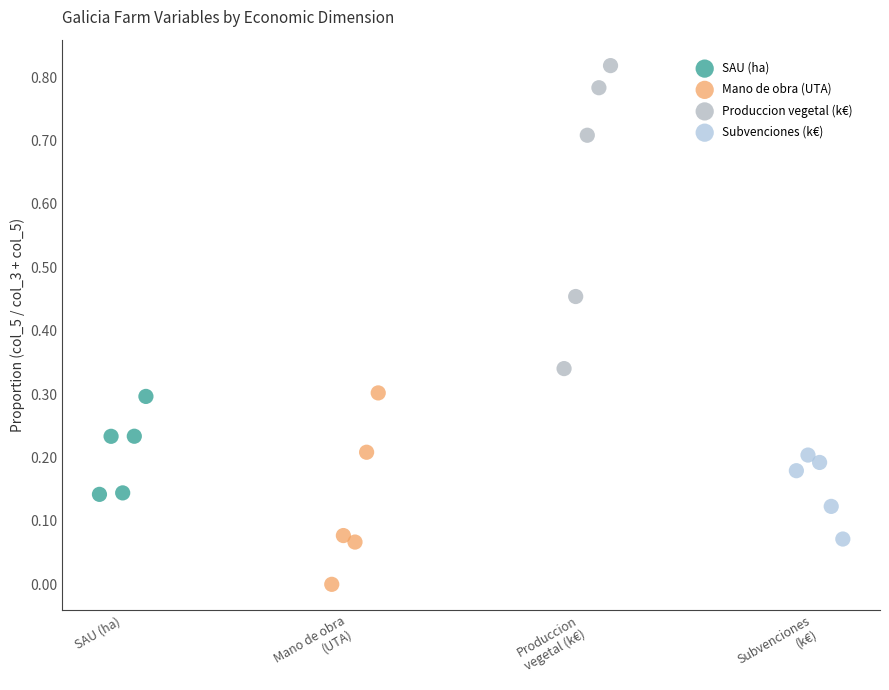

What are all the series names shown in the legend?

SAU (ha), Mano de obra (UTA), Produccion vegetal (k€), Subvenciones (k€)